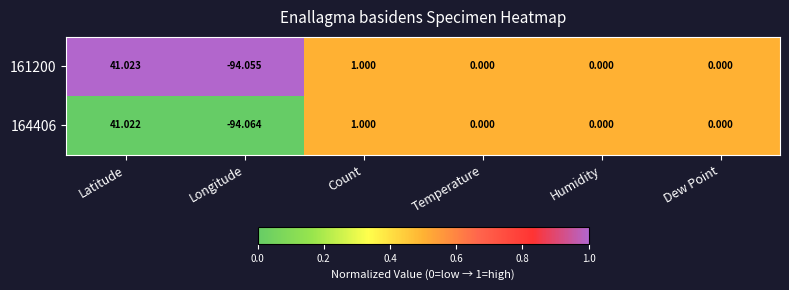

At which category is the sum across all series the highest?

Latitude